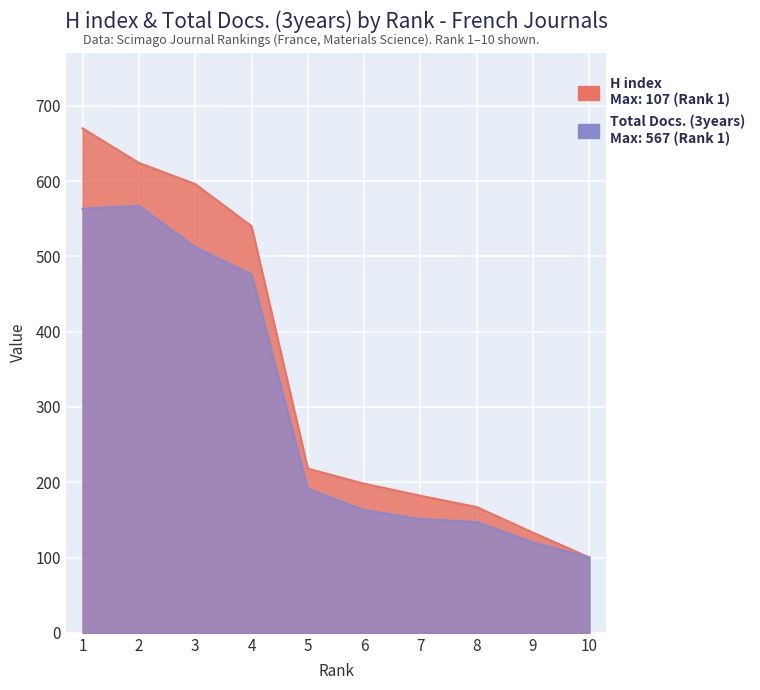

Rank the categories by value from lowest to highest.

10, 9, 8, 7, 6, 5, 4, 3, 1, 2